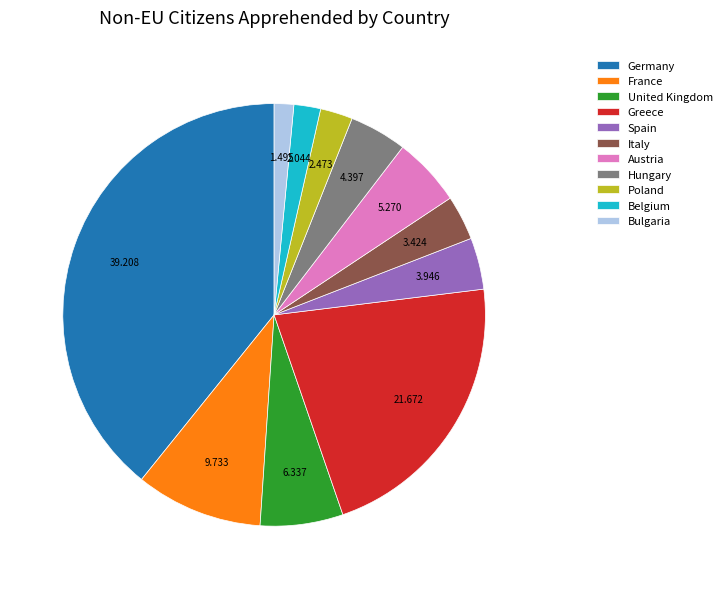

Is the sum of United Kingdom and Germany greater than half?

No